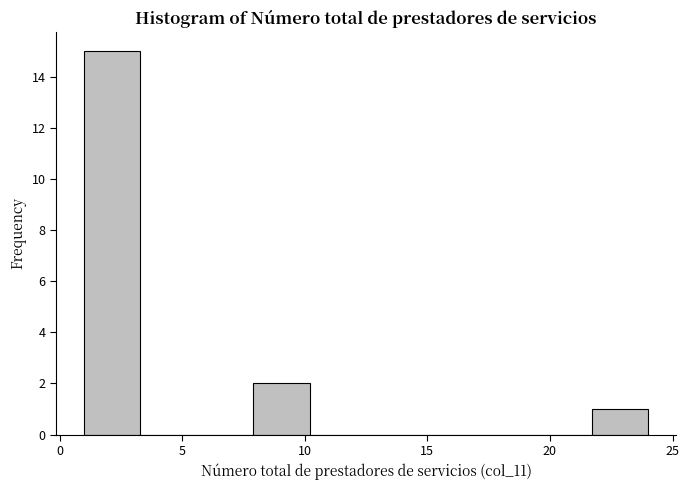

Reading left to right, transcribe this chart: for each bar, give the range it covers on the x-axis and its height. Neither the bar edges nor the heights are printed on the chart, so give them approximately, as read against the axes.

1.0 to 3.3: 15
3.3 to 5.6: 0
5.6 to 7.9: 0
7.9 to 10.2: 2
10.2 to 12.5: 0
12.5 to 14.8: 0
14.8 to 17.1: 0
17.1 to 19.4: 0
19.4 to 21.7: 0
21.7 to 24.0: 1